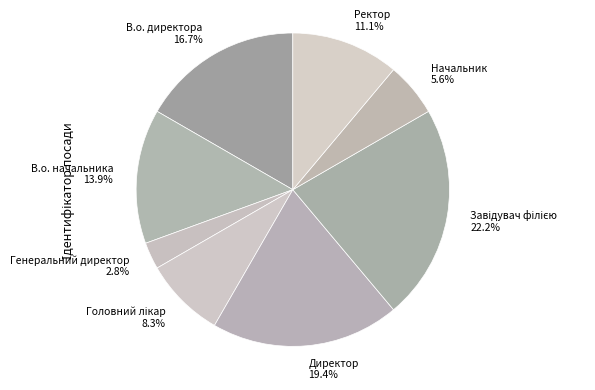

Which category has the smallest portion of the pie?

Генеральний директор